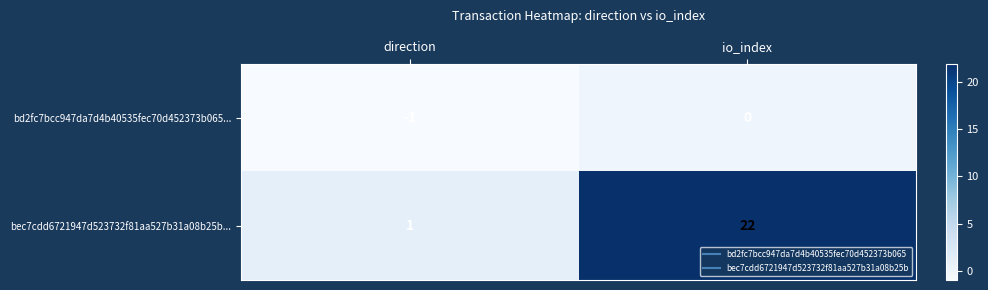

How many data points does each series have?

2